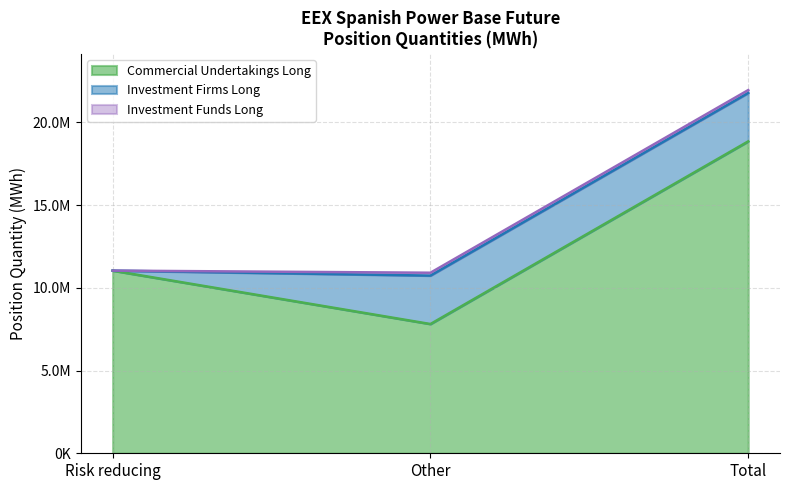

How many categories are shown in the chart?

3